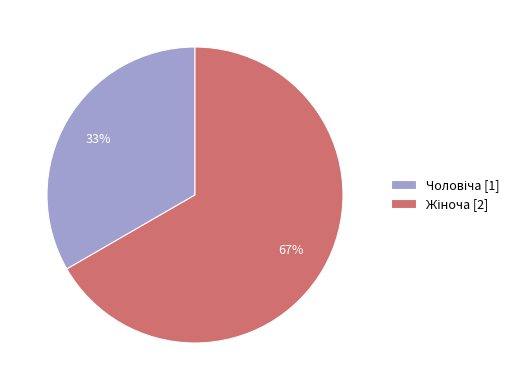

To the nearest percent, what is the average slice percentage?

50%